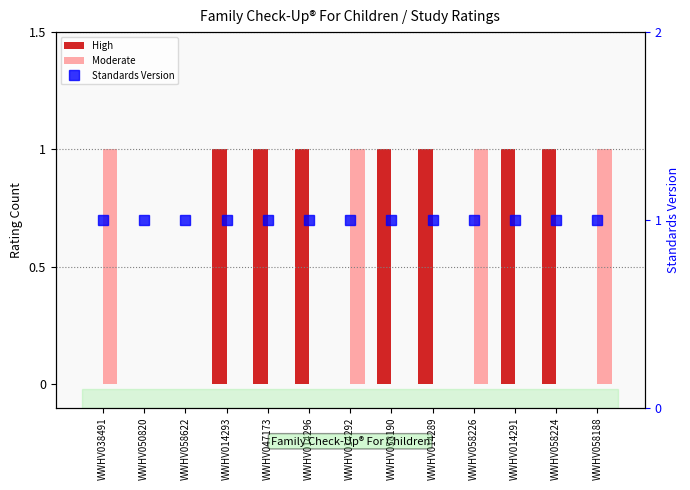

Where is Moderate nearest to the value 0?

WWHV050820